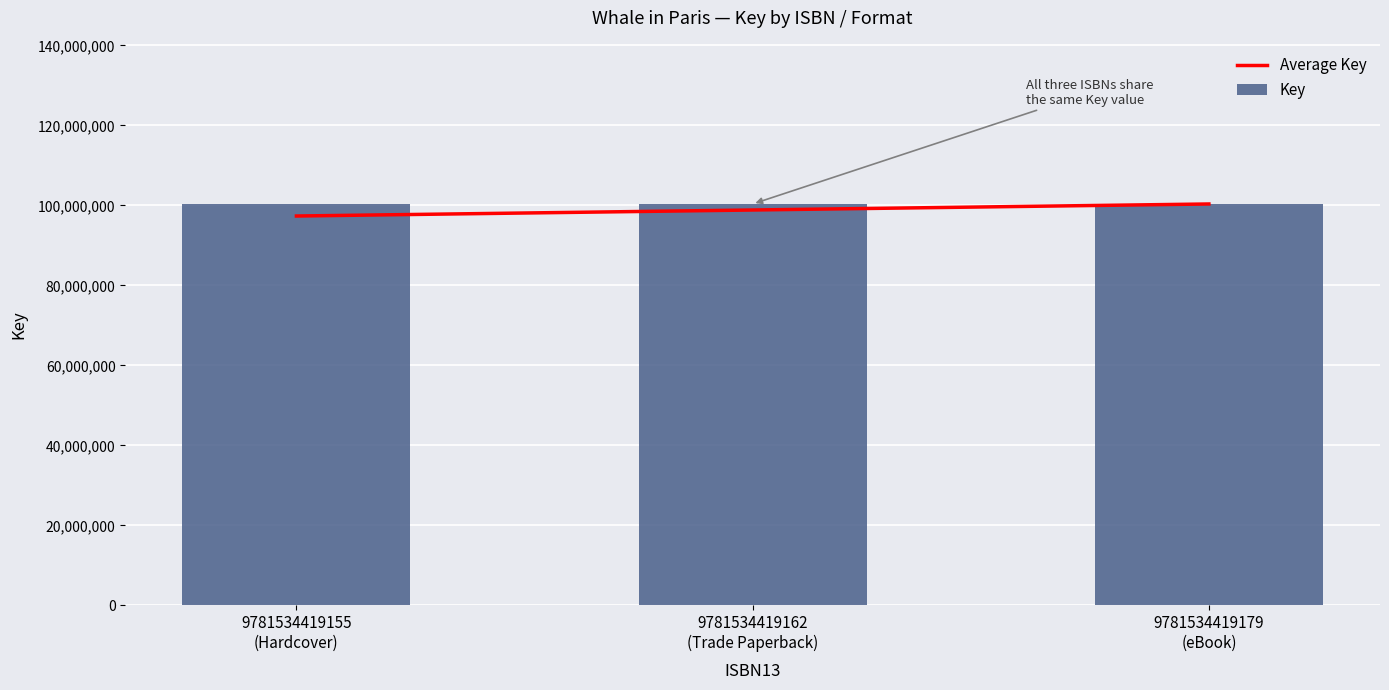

What is the smallest value displayed?

97345007.7